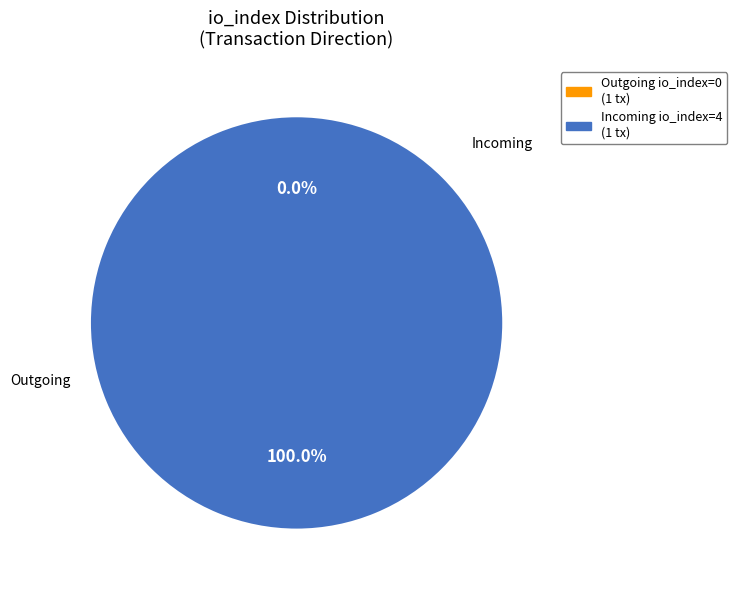

To the nearest percent, what percentage of the pie is direction=1 (io_index=4)?

100%